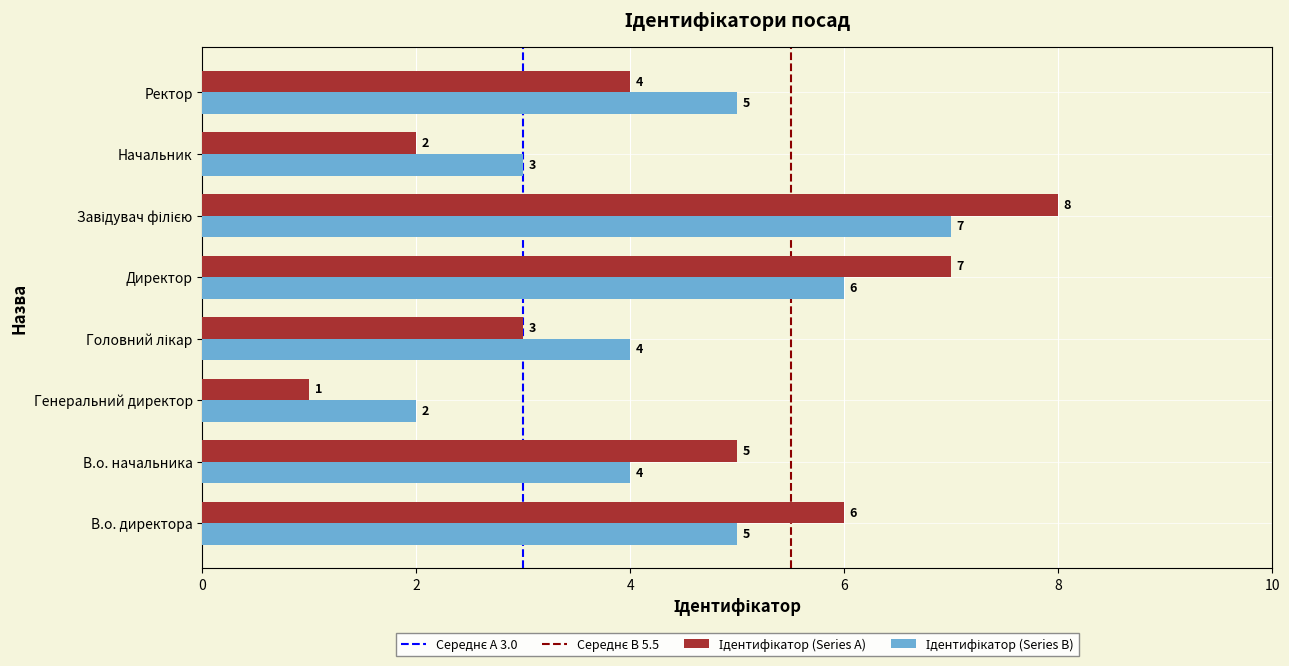

Which label corresponds to the smallest value in the chart?

Генеральний директор